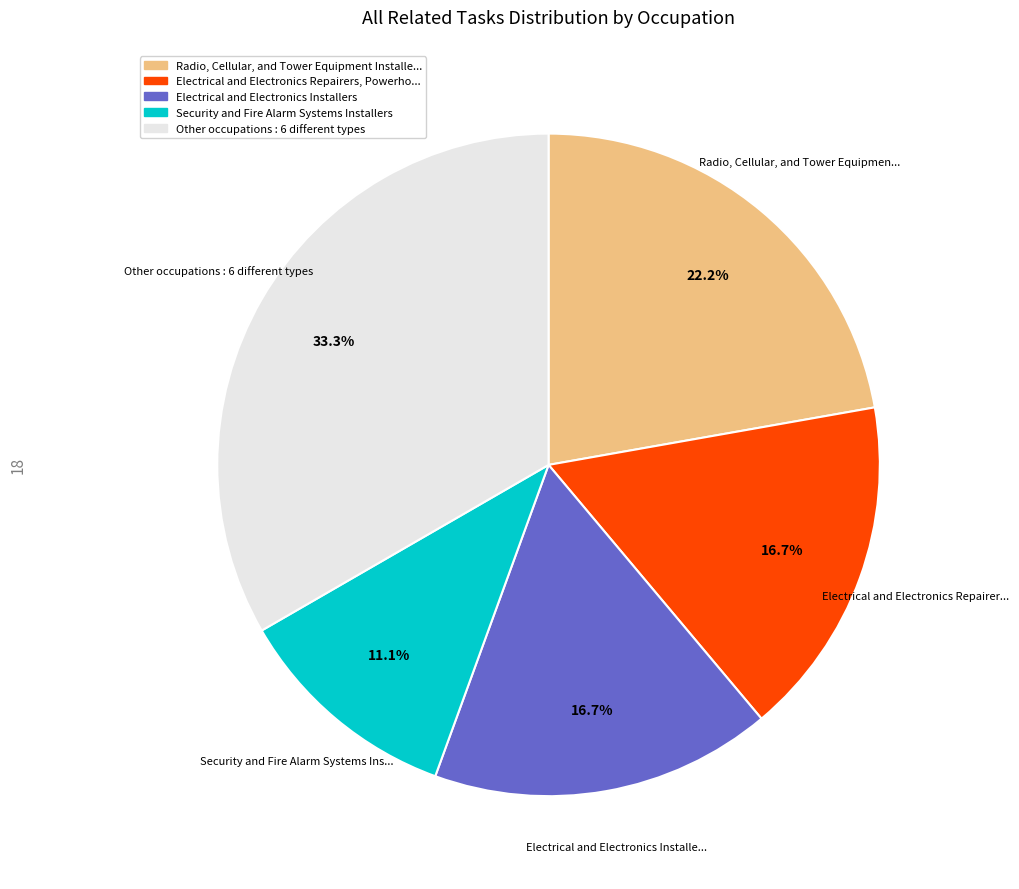

Does any single category account for the majority?

No